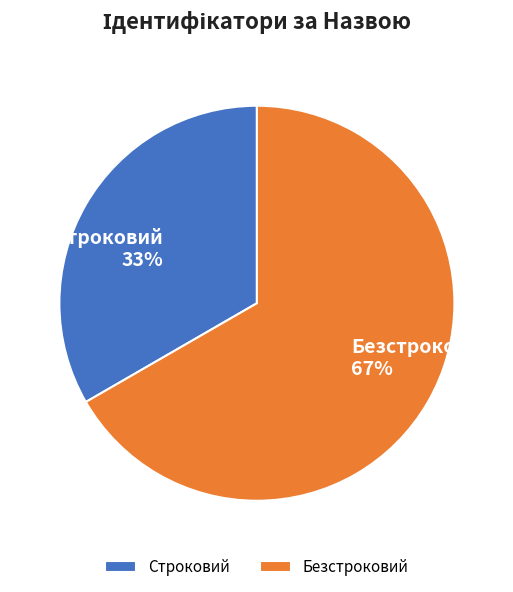

Between Строковий and Безстроковий, which is larger?

Безстроковий